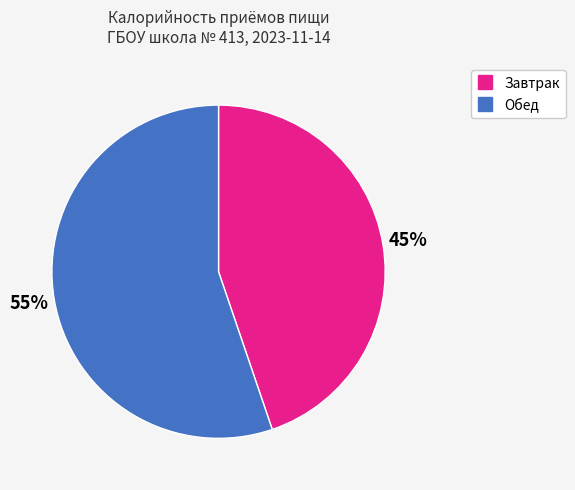

What is the smallest slice in the pie chart?

Завтрак